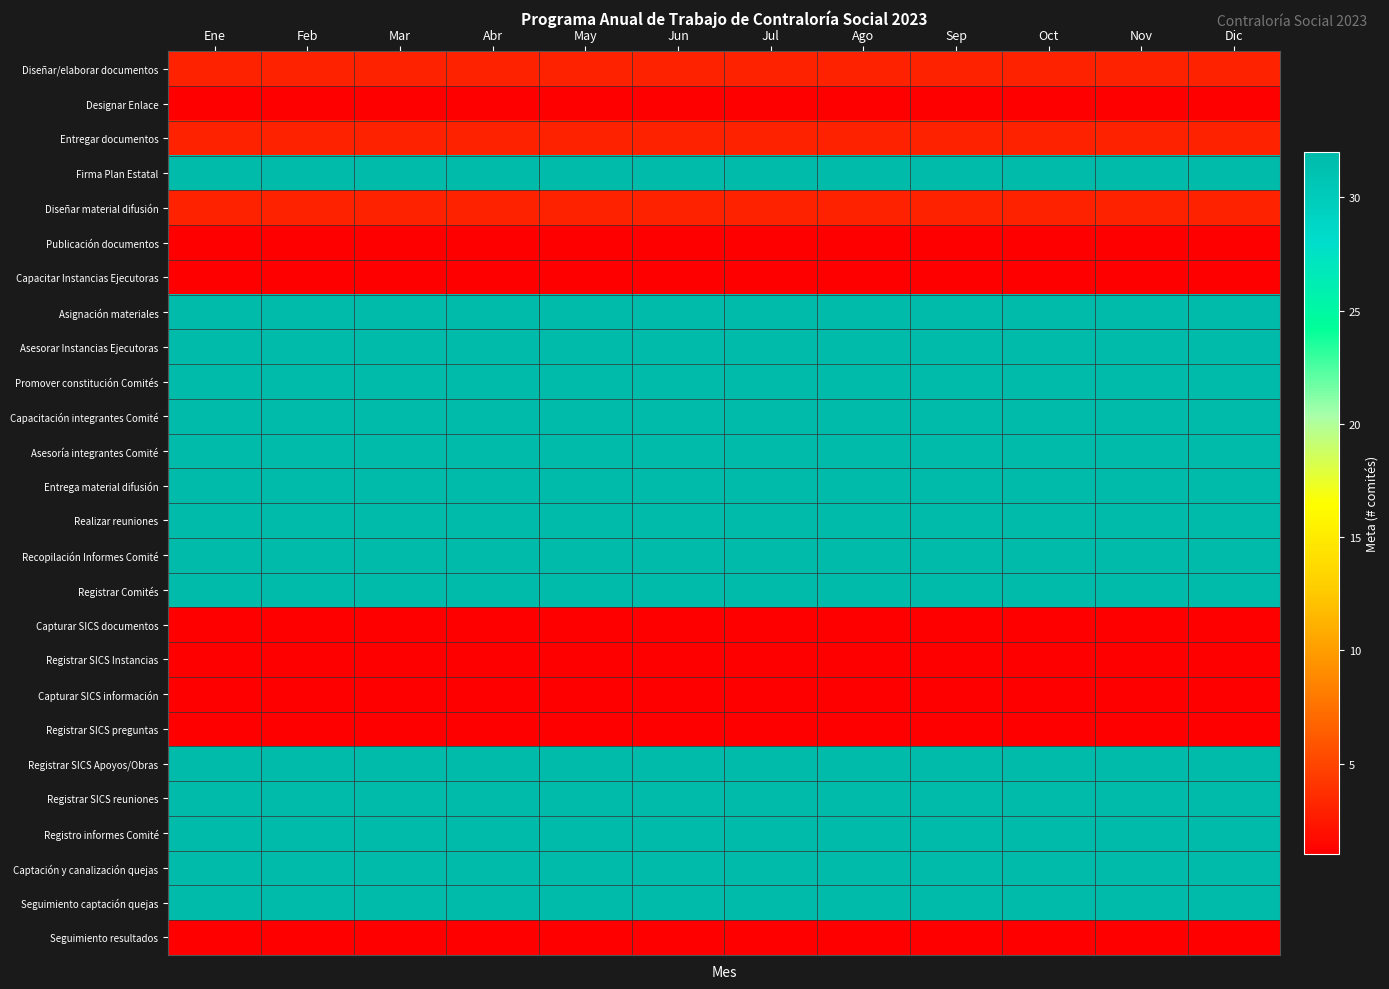

Which series has the largest total across all categories?

Firma Plan Estatal